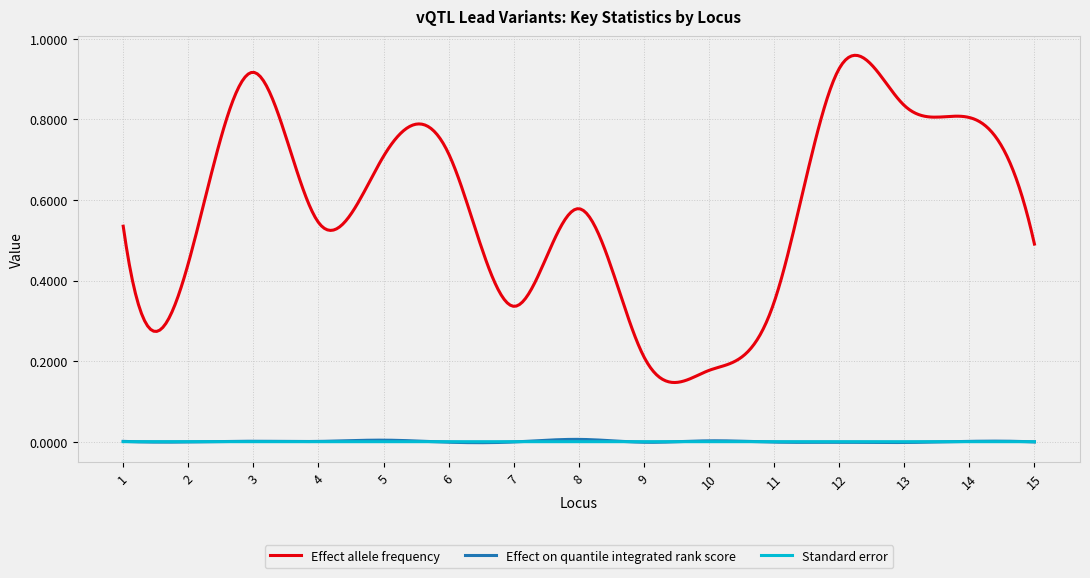

Count the number of categories in the chart.

300